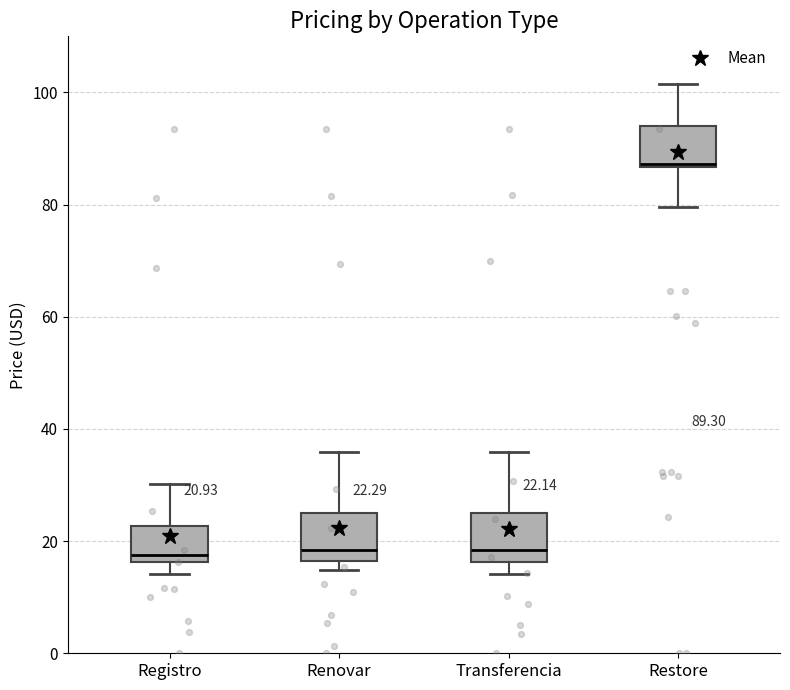

Which box has the highest median line?

Restore